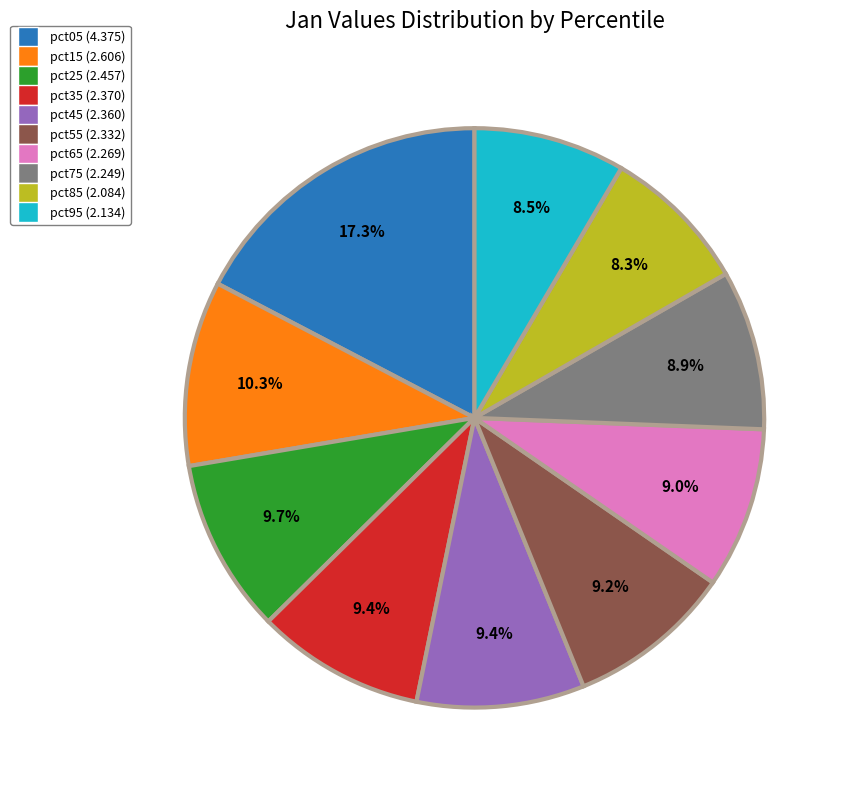

Which category has the biggest portion of the pie?

pct05